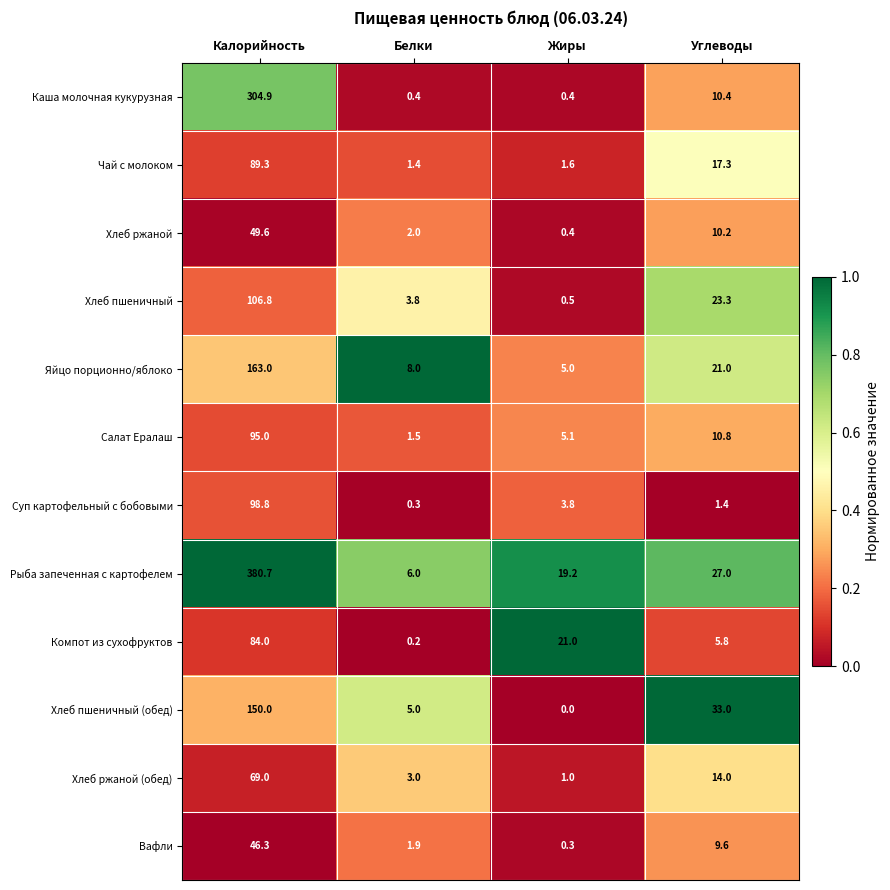

What is the difference between the highest and lowest values at Калорийность?

334.4